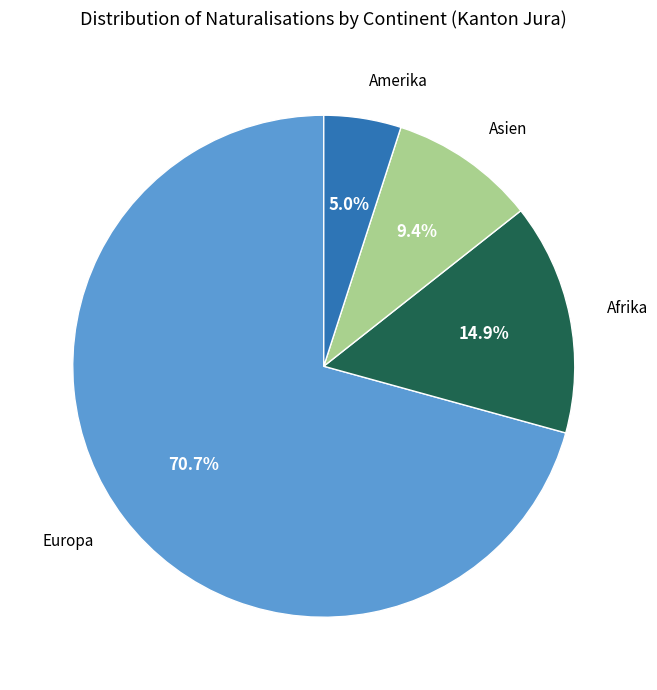

Rank the categories by value from lowest to highest.

Amerika, Asien, Afrika, Europa